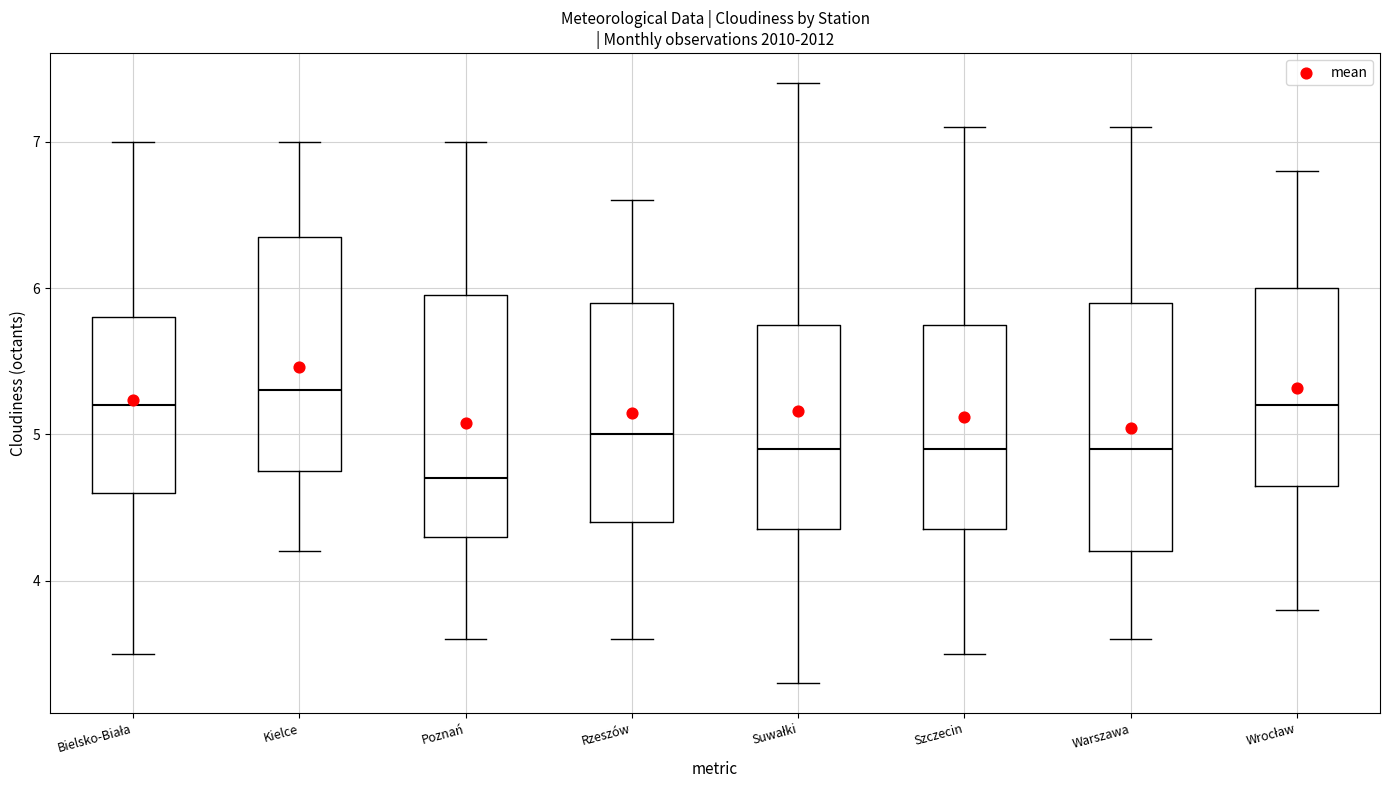

Reading left to right, transcribe this box plot: for each box, give where its median line is, the range the box spans, and where its two whiskers end, as read against the y-axis. The values are not printed on the chart, so give them approximately, as read against the axis.

Bielsko-Biała: median 5.2, box 4.6 to 5.8, whiskers 3.5 to 7.0
Kielce: median 5.3, box 4.8 to 6.4, whiskers 4.2 to 7.0
Poznań: median 4.7, box 4.3 to 6.0, whiskers 3.6 to 7.0
Rzeszów: median 5.0, box 4.4 to 5.9, whiskers 3.6 to 6.6
Suwałki: median 4.9, box 4.4 to 5.8, whiskers 3.3 to 7.4
Szczecin: median 4.9, box 4.4 to 5.8, whiskers 3.5 to 7.1
Warszawa: median 4.9, box 4.2 to 5.9, whiskers 3.6 to 7.1
Wrocław: median 5.2, box 4.7 to 6.0, whiskers 3.8 to 6.8